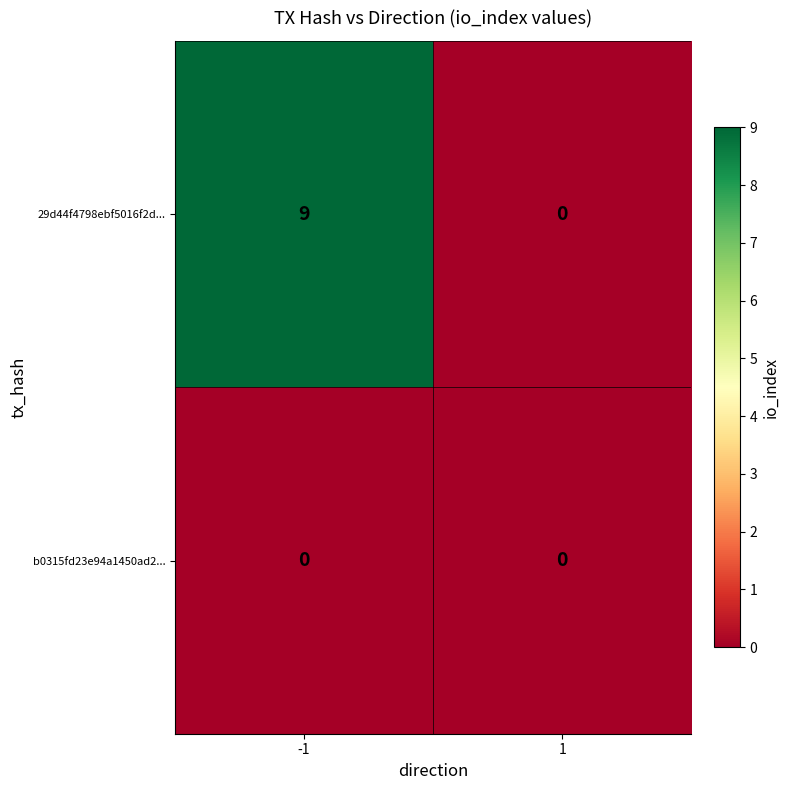

Reading left to right, list all the values displayed in this chart.

29d44f4798ebf5016f2d...: 9	0
b0315fd23e94a1450ad2...: 0	0